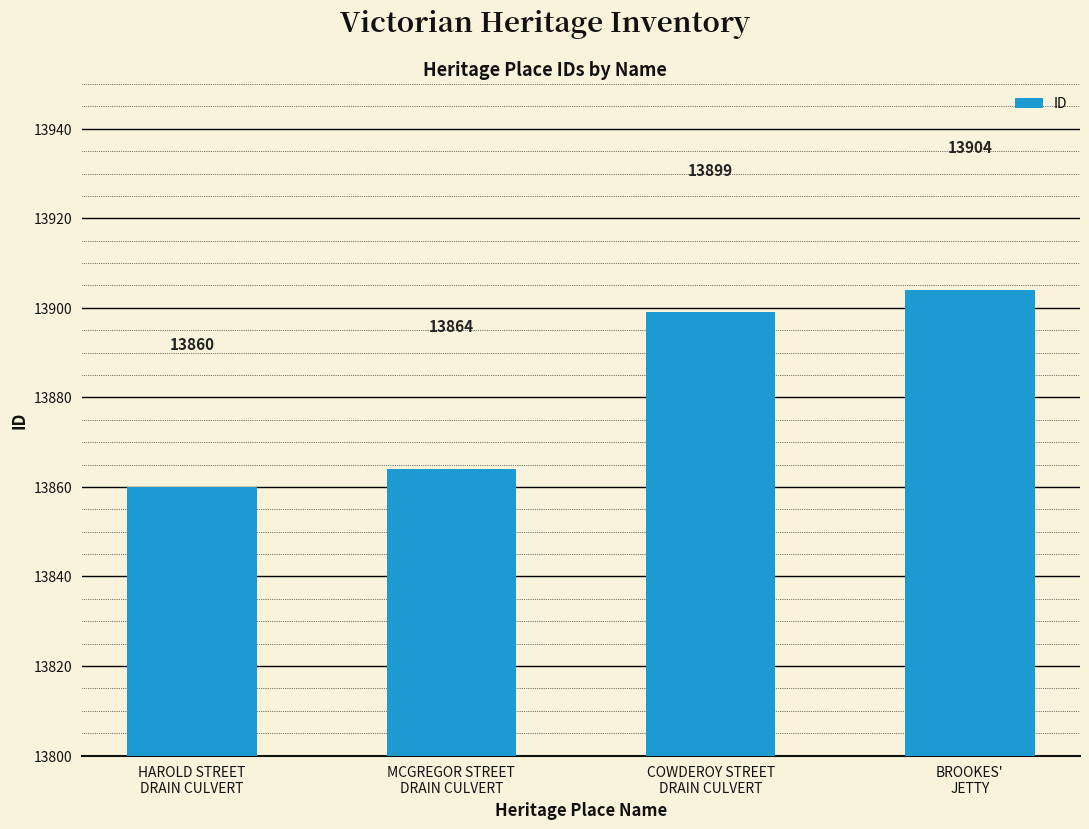

Count the number of data series in this chart.

1